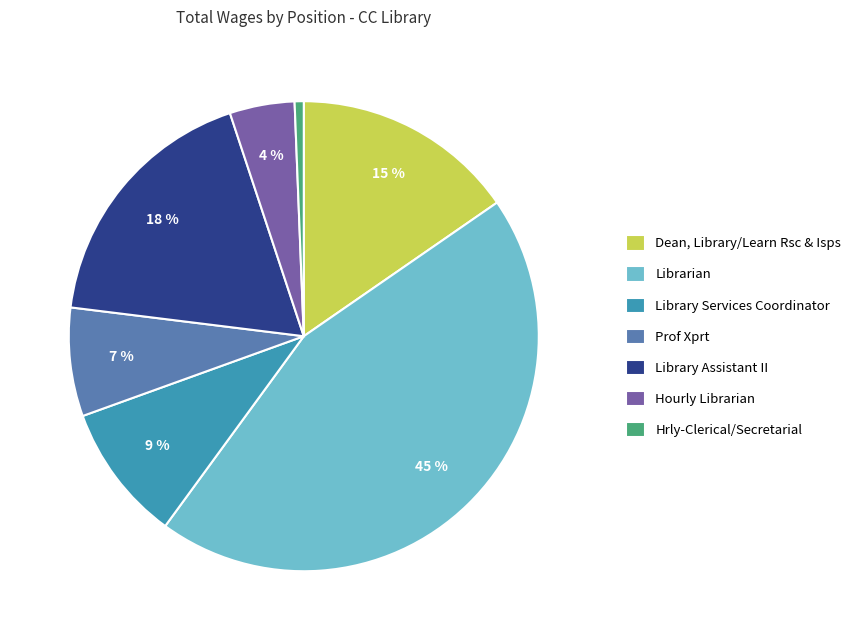

Does Library Services Coordinator represent more than half of the total?

No